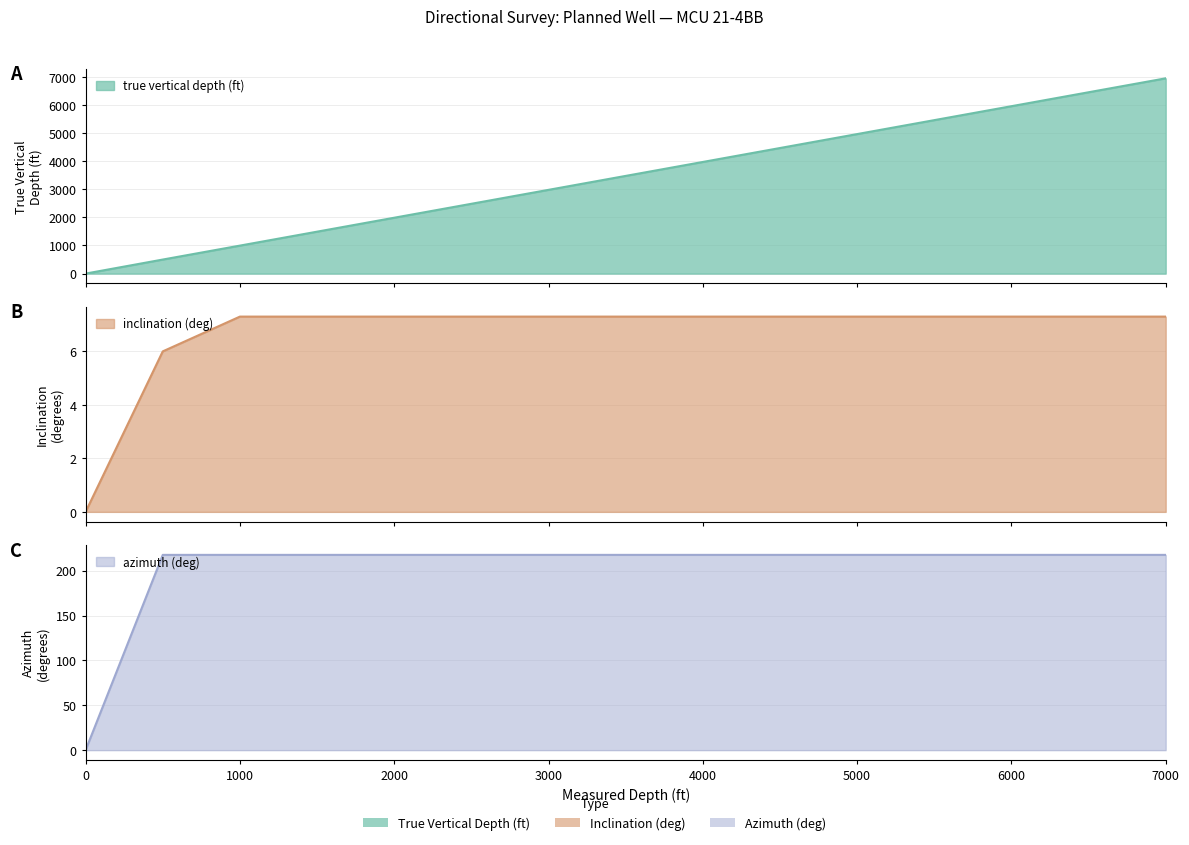

What is the value of the inclination (deg) point at the 4th from the left?

7.3